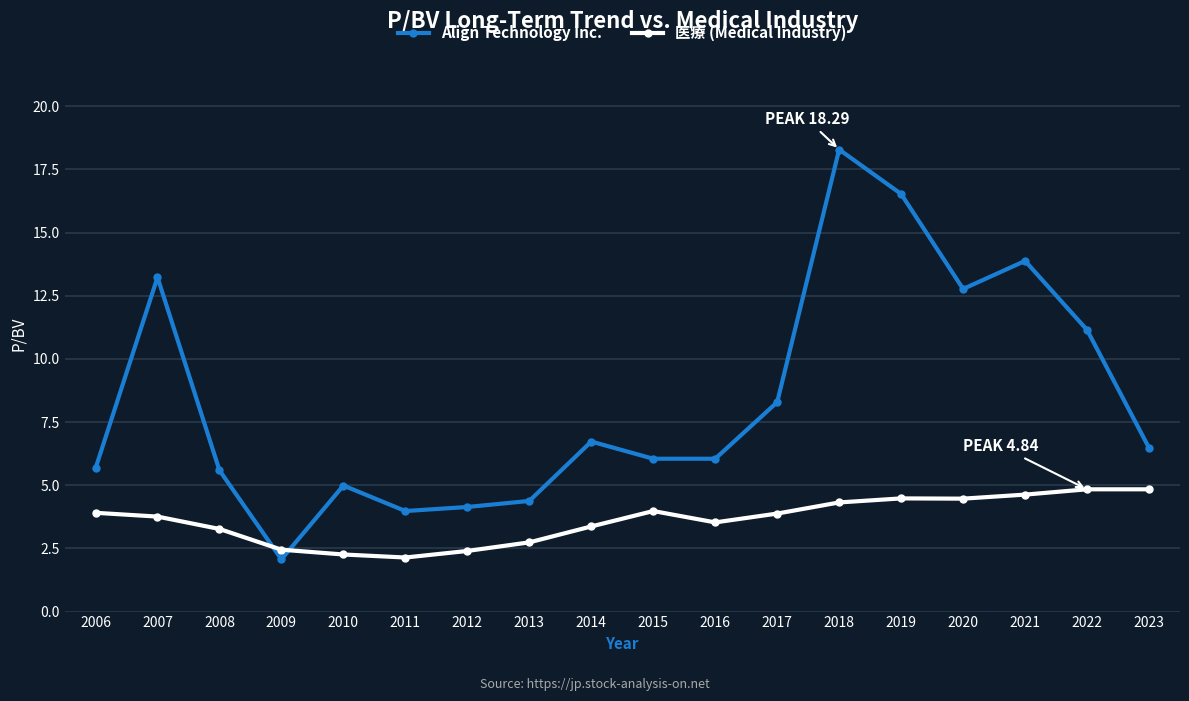

What is the maximum value for 医療 (Medical Industry)?

4.8